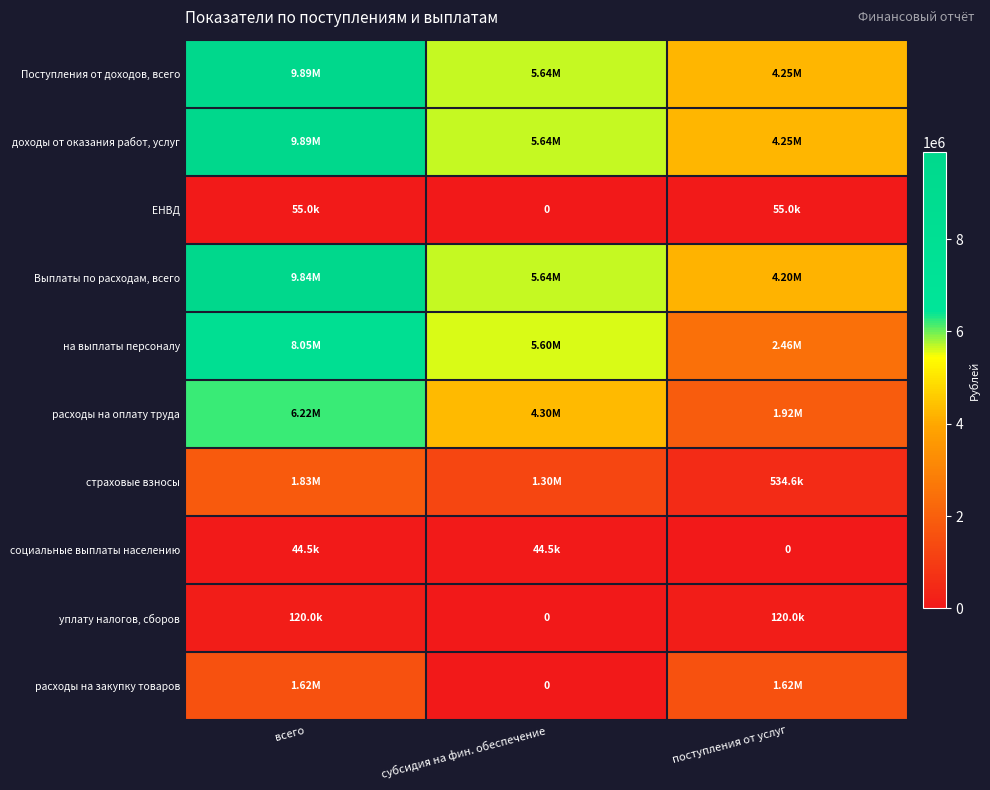

Is the value of социальные выплаты населению at всего greater than the value of расходы на оплату труда at поступления от услуг?

No